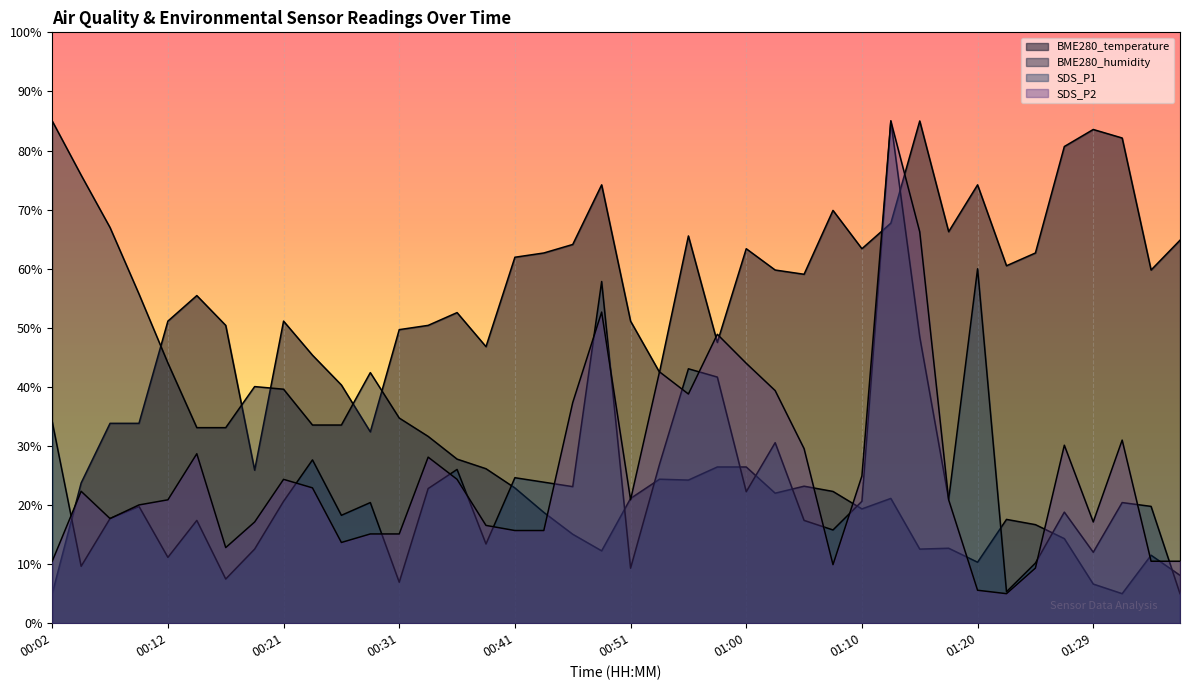

At which category does SDS_P1 reach its first local valley?

00:04